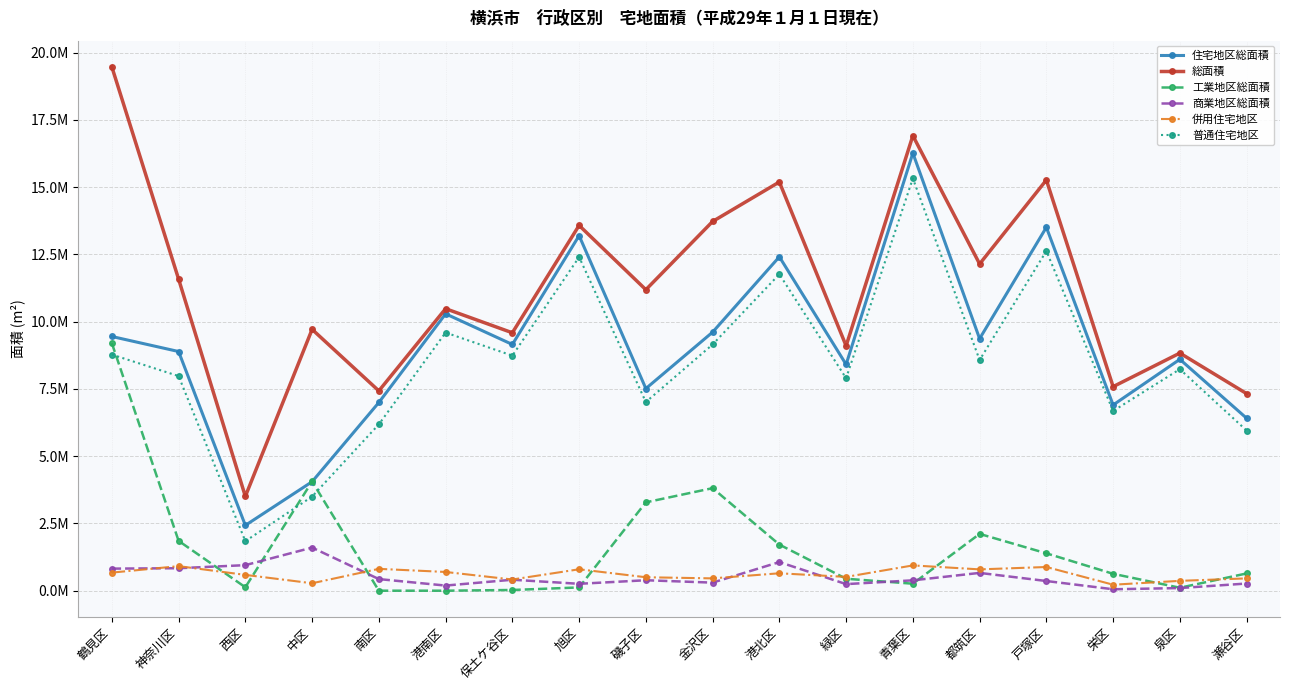

Reading right to left, extract all data points from this chart.

住宅地区総面積: 6409550	8599305	6902371	13505900	9366514	16264581	8408512	12410239	9609394	7512779	13196549	9151455	10290266	6994981	4050880	2428722	8889464	9447889
総面積: 7324041	8831021	7583870	15263591	12144811	16911298	9099679	15190353	13722492	11187243	13576716	9585952	10480935	7426674	9712581	3506032	11582313	19469229
工業地区総面積: 641367	109769	627833	1389157	2111334	260340	443571	1713966	3810926	3283864	121403	26552	0	0	4059468	127696	1852629	9200901
商業地区総面積: 266609	98146	53495	359800	661535	385128	244566	1063627	300173	388590	256238	407667	190669	431693	1602233	949614	835419	820331
併用住宅地区: 457694	366090	222633	880725	792303	939780	512577	647176	458146	499951	796327	415628	696265	811937	276344	587784	912609	672083
普通住宅地区: 5951856	8233215	6679738	12625175	8574211	15324801	7895935	11763063	9151248	7012828	12400222	8735827	9594001	6183044	3498230	1840938	7976855	8775806